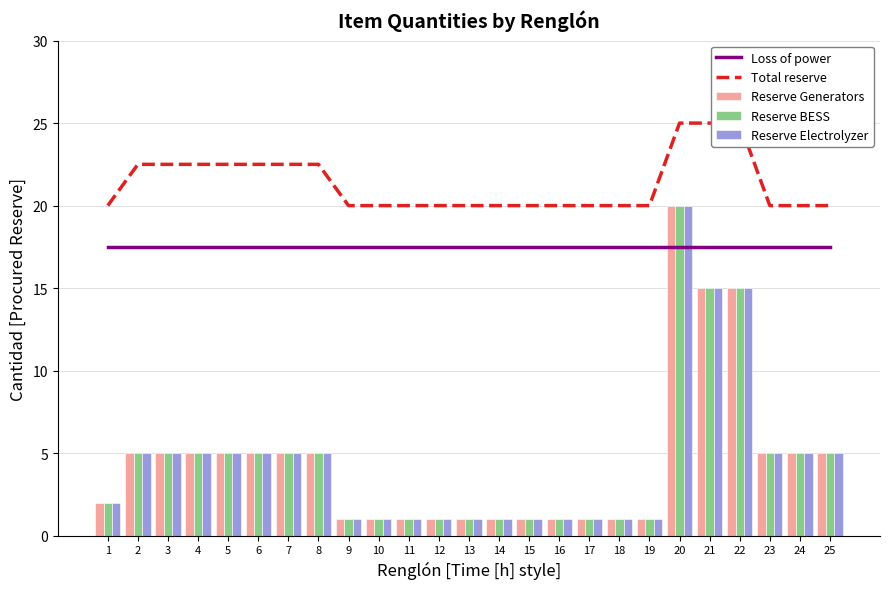

Which series has the largest range (max minus min)?

Reserve Generators